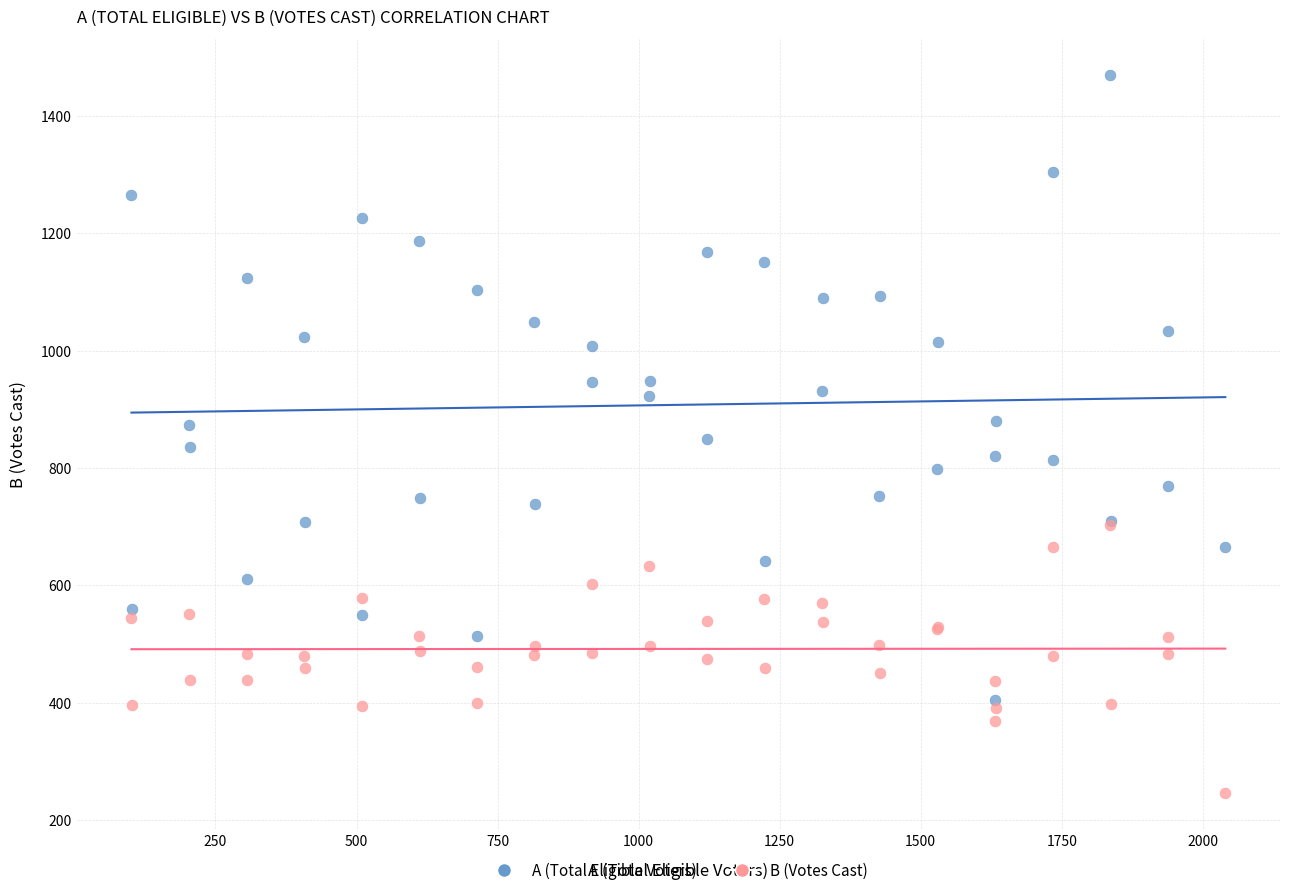

Which series contains the highest Y value?

A (Total Eligible Voters)